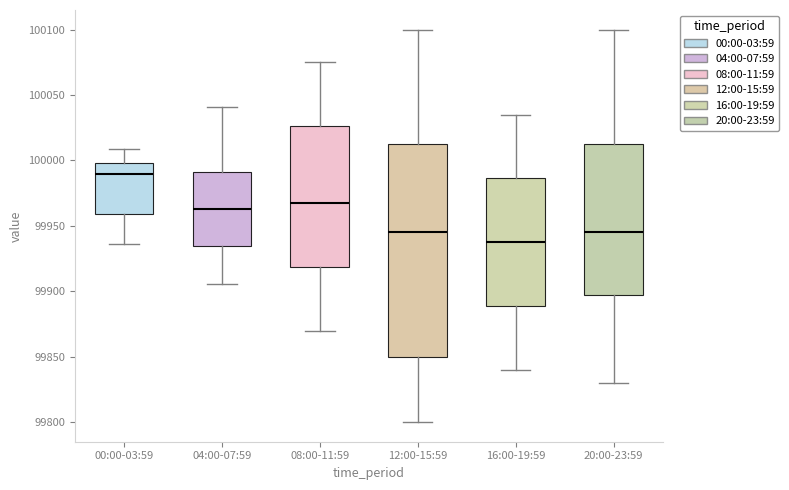

Which box has the lowest median line?

16:00-19:59